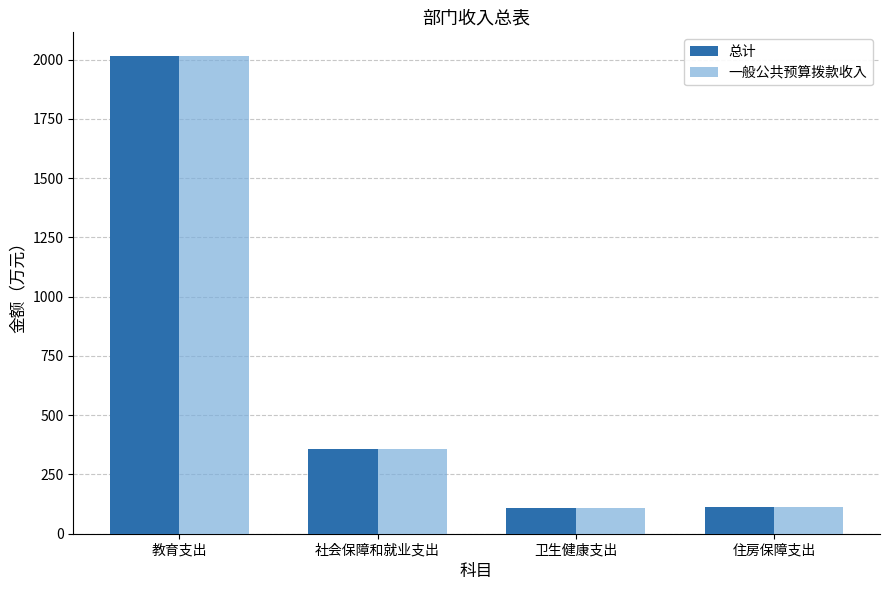

Which category has the highest value in the 一般公共预算拨款收入 series?

教育支出